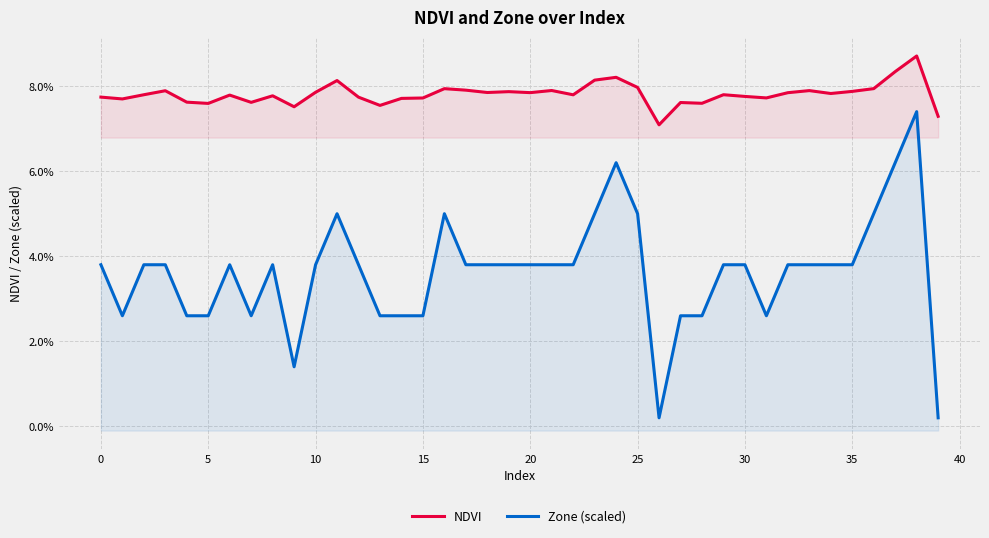

Does the chart have visible grid lines?

Yes